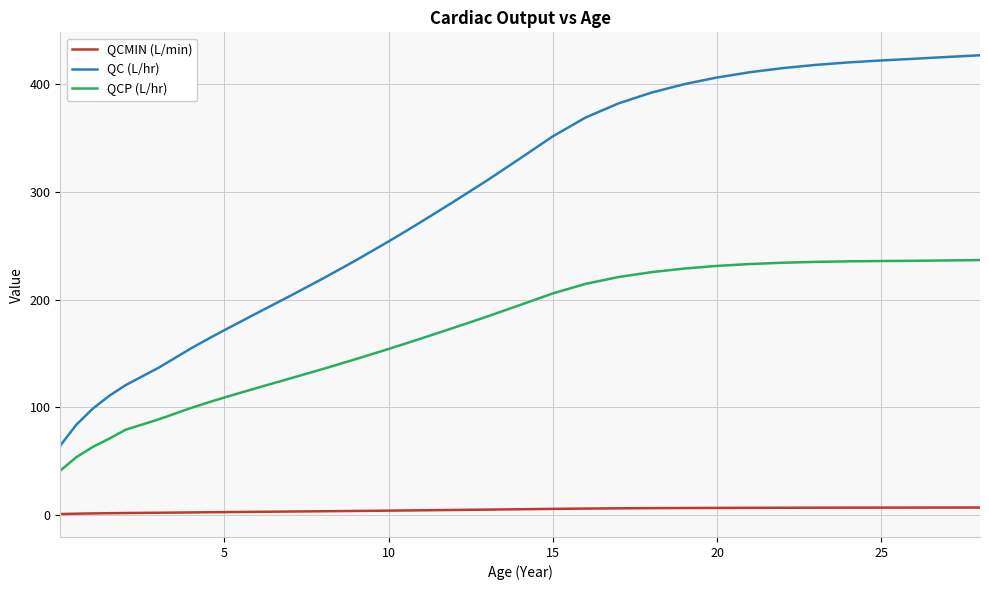

Is this an area chart (filled region under the line)?

No